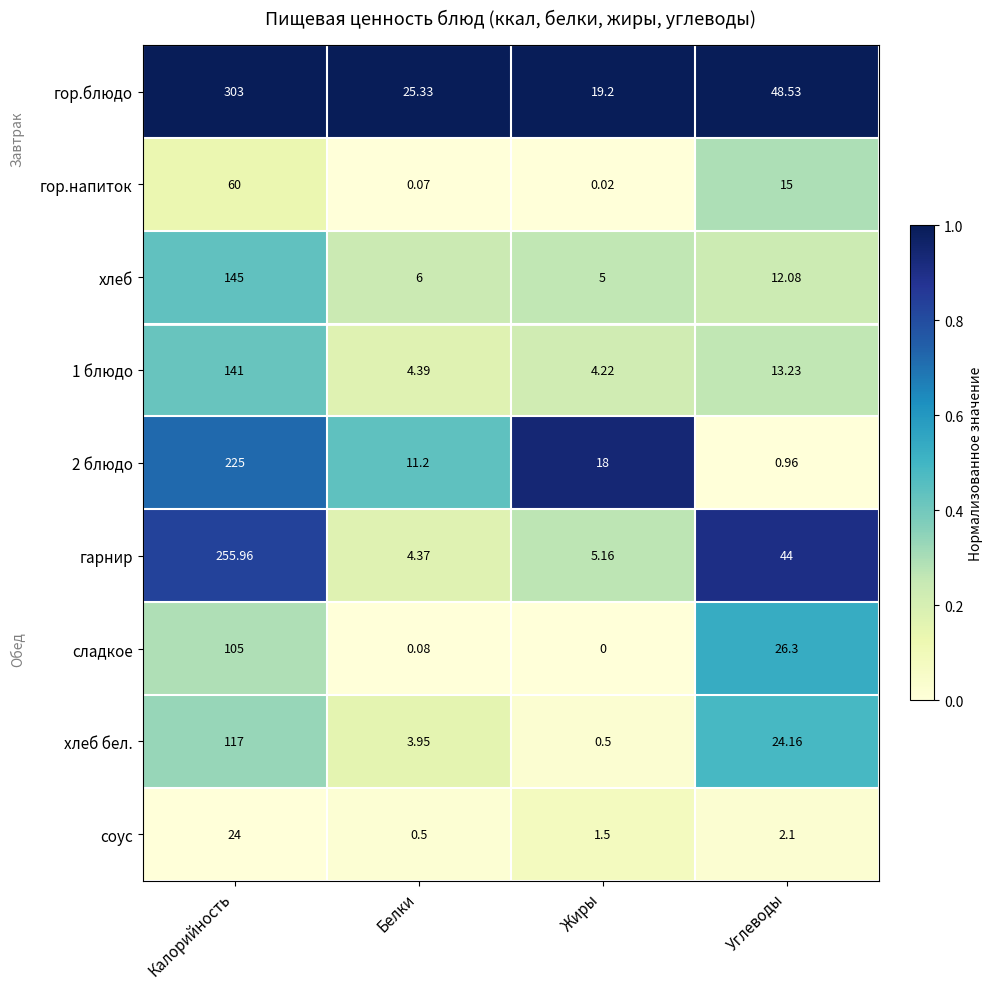

At how many categories does at least one series exceed 0?

4